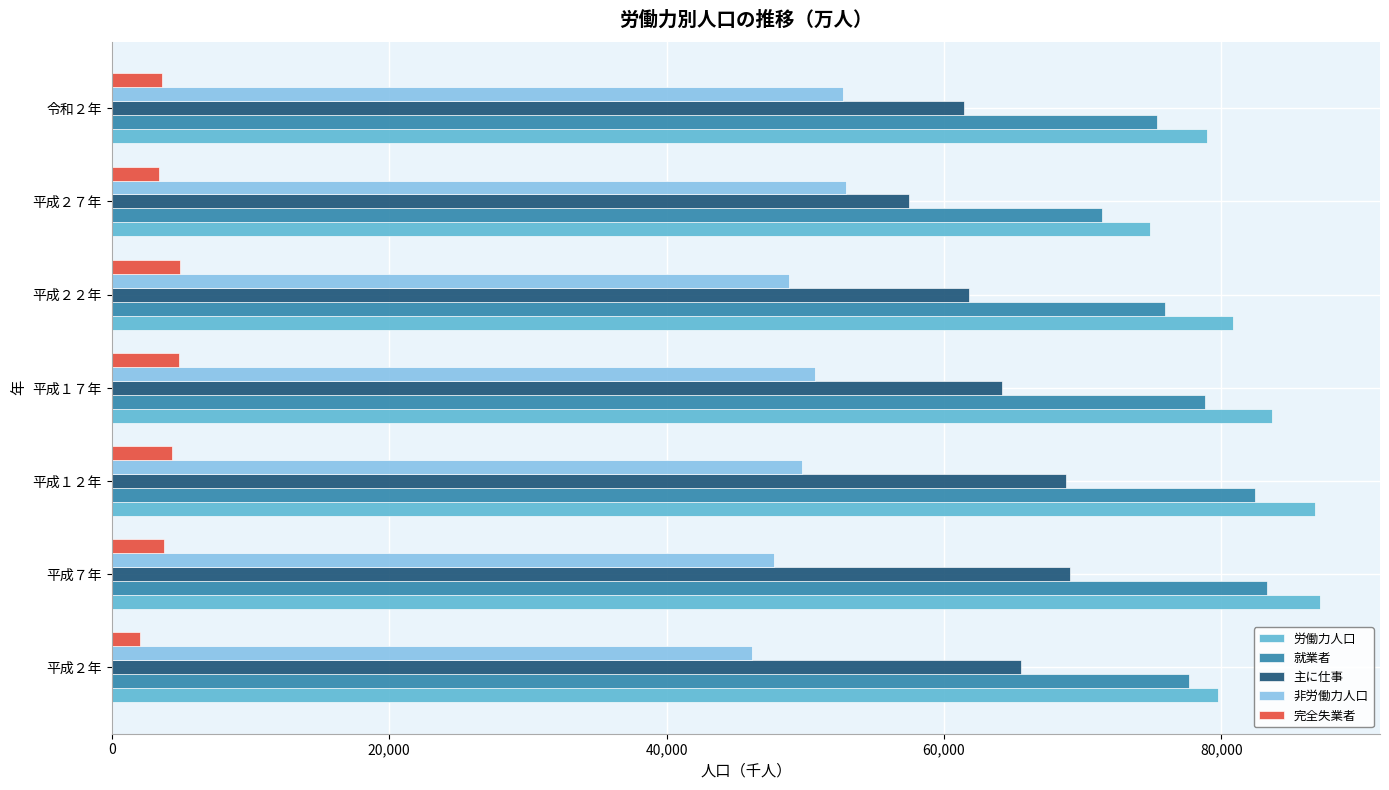

What is the minimum value shown in the chart?

2065